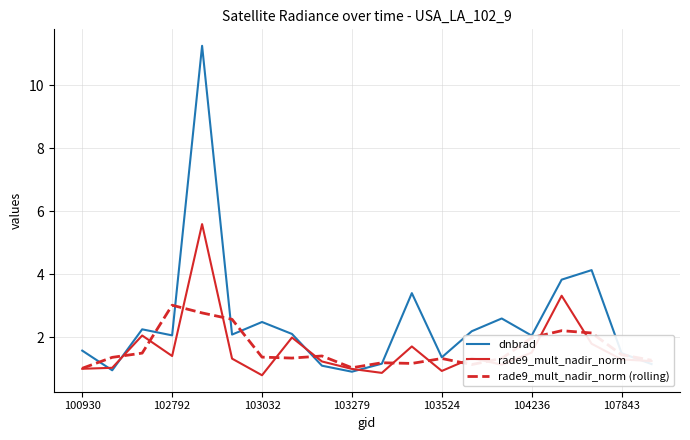

Which series has the widest spread of values?

dnbrad